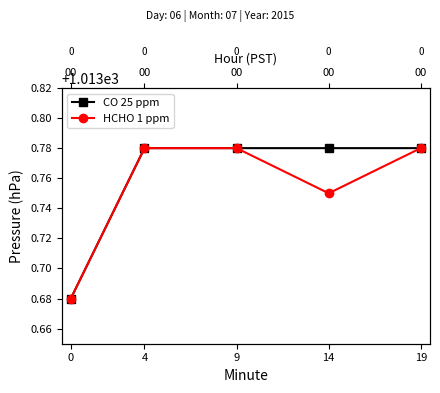

Is it true that HCHO 1 ppm equals 207.3 at 14?

False